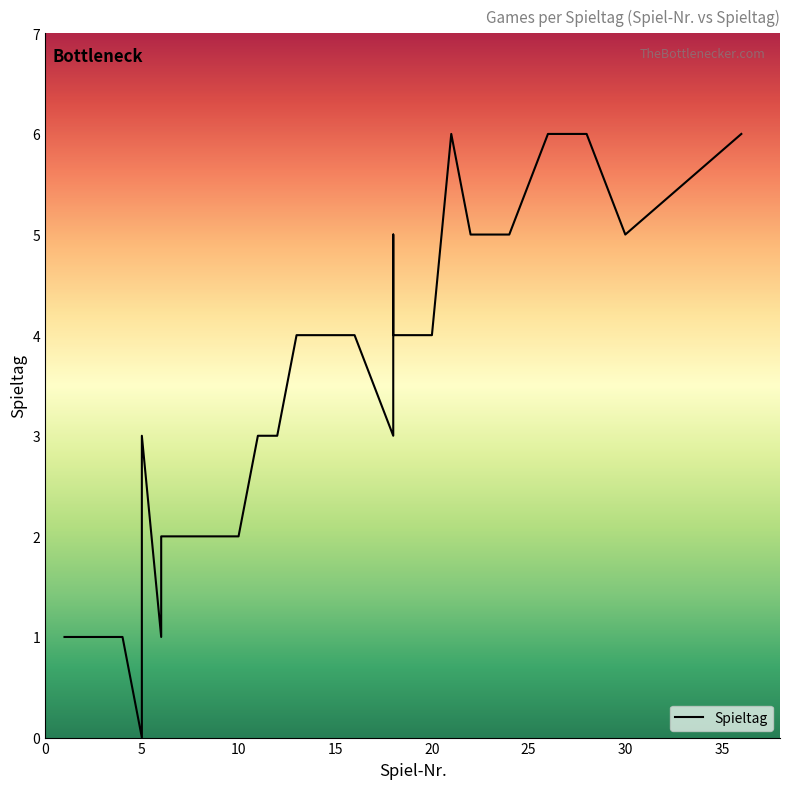

Reading right to left, transcribe all the data shown in this chart.

6	5	6	6	6	5	5	5	6	4	4	4	5	3	4	4	4	4	3	3	3	3	3	3	2	2	2	2	1	3	2	2	0	1	1	1	1	1	1	1